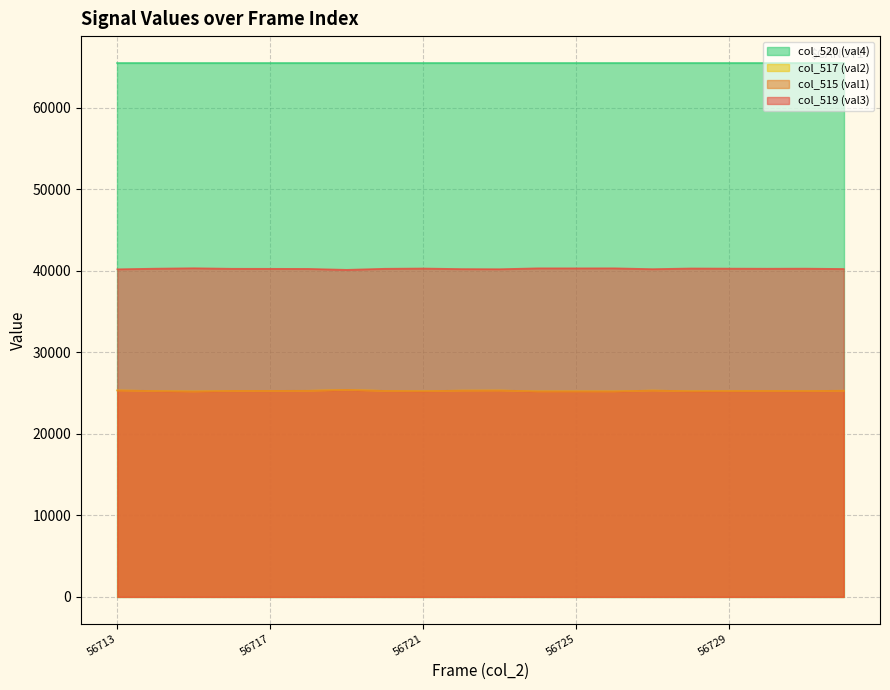

At how many categories does at least one series exceed 33491?

20